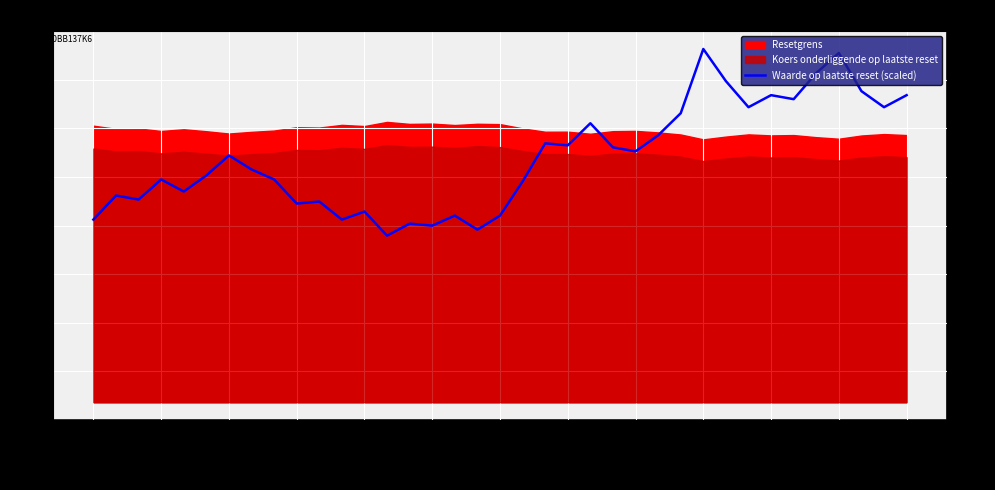

The value at 19 is 408.2. True or false?

True